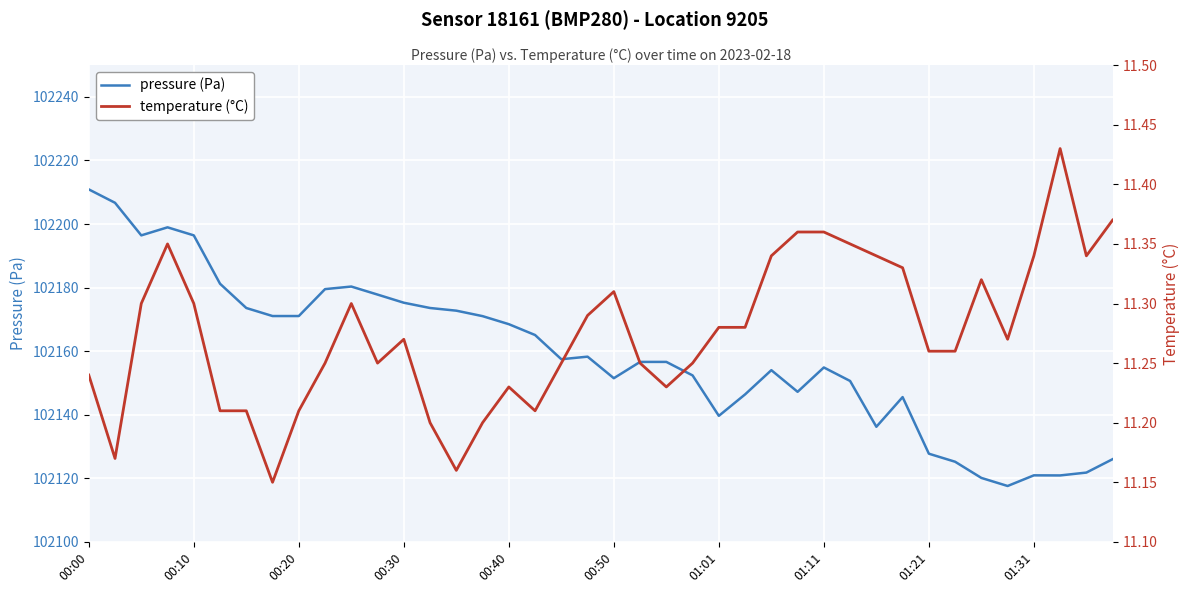

What is the average value of the temperature series?

11.3